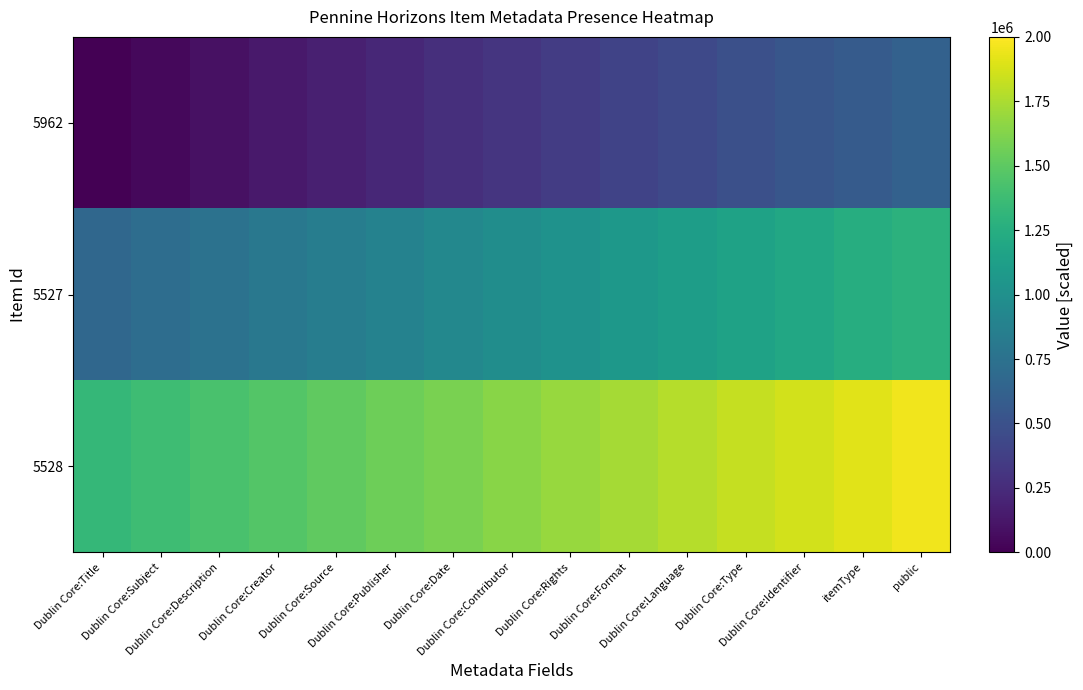

Which series has the largest total across all categories?

5528